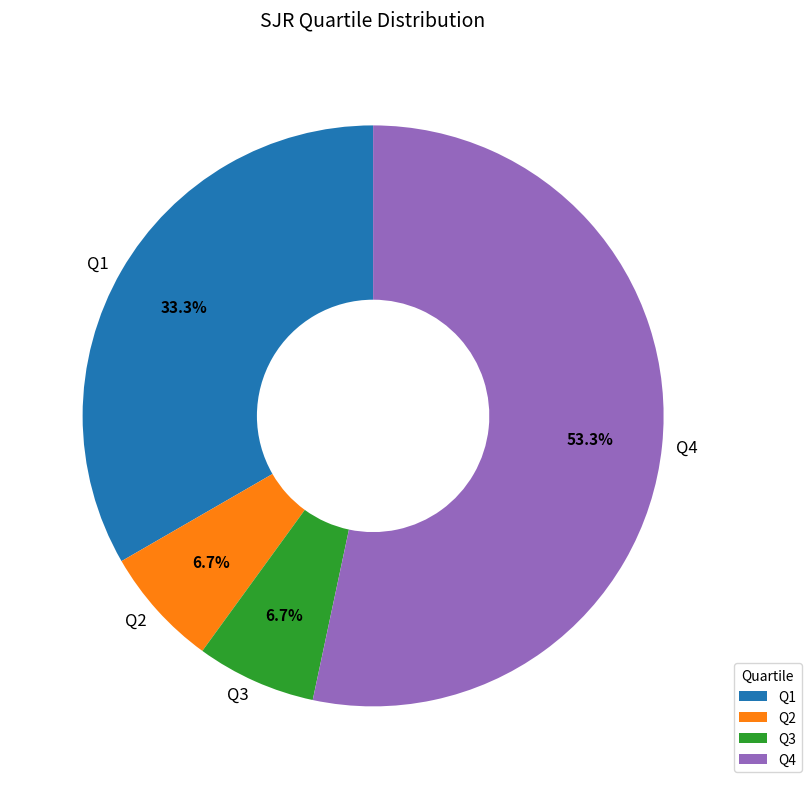

Is there any slice that represents more than half of the pie?

Yes